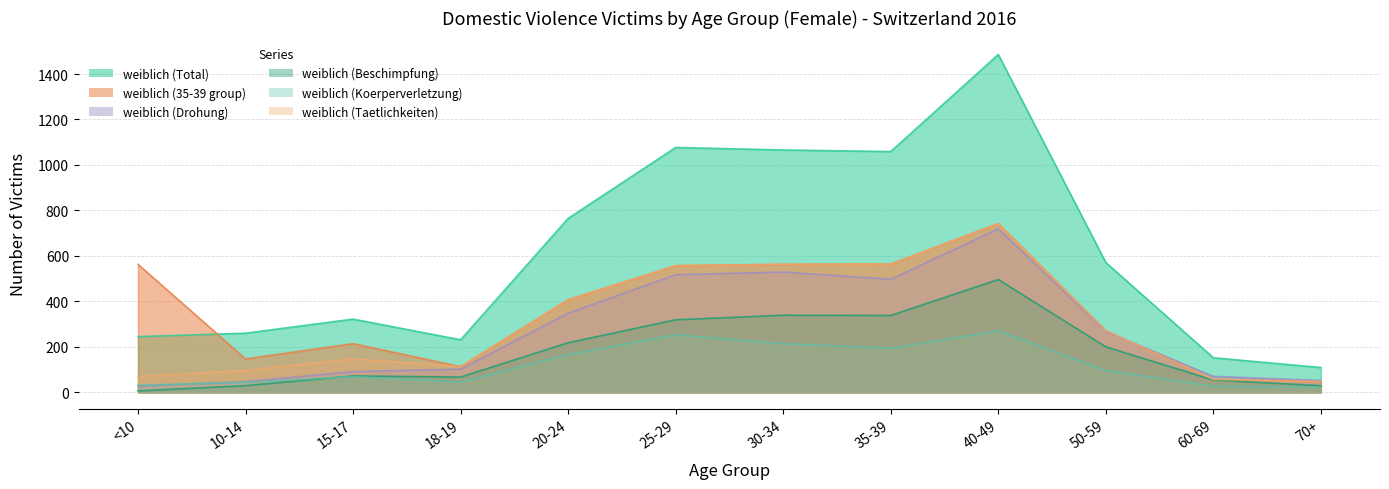

What position from the right is 10-14?

11